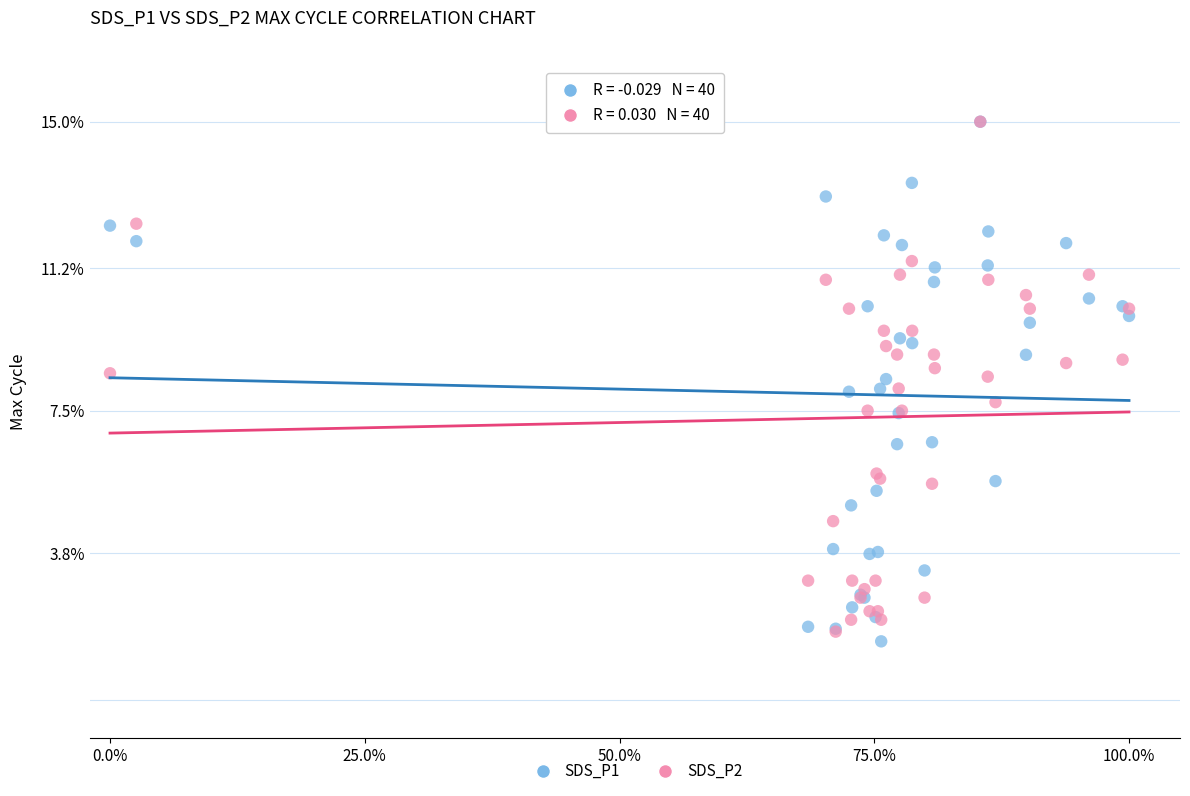

Which series has the largest Y range (max minus min)?

SDS_P1